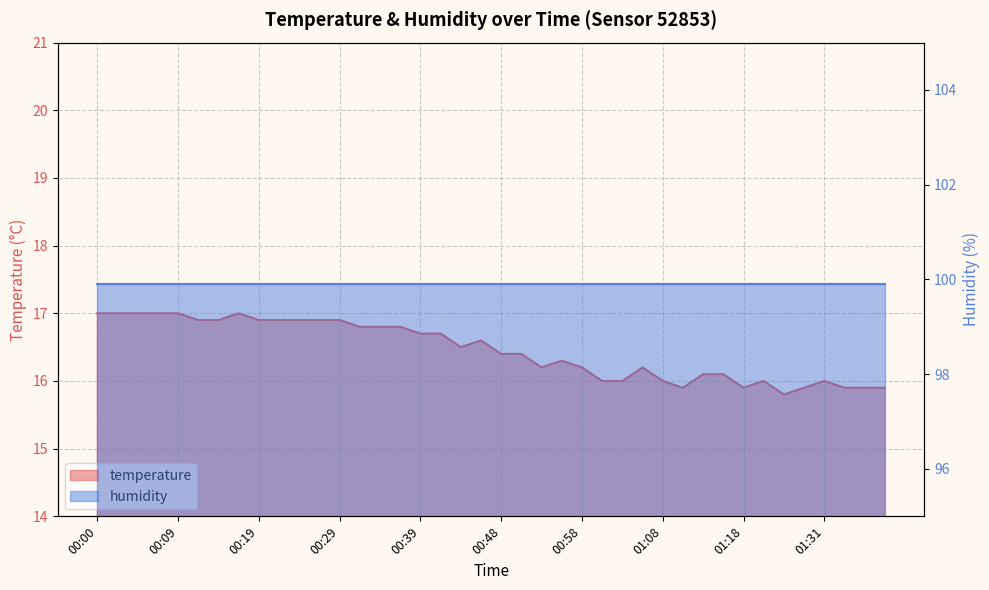

Does the chart display data point markers on the line(s)?

No